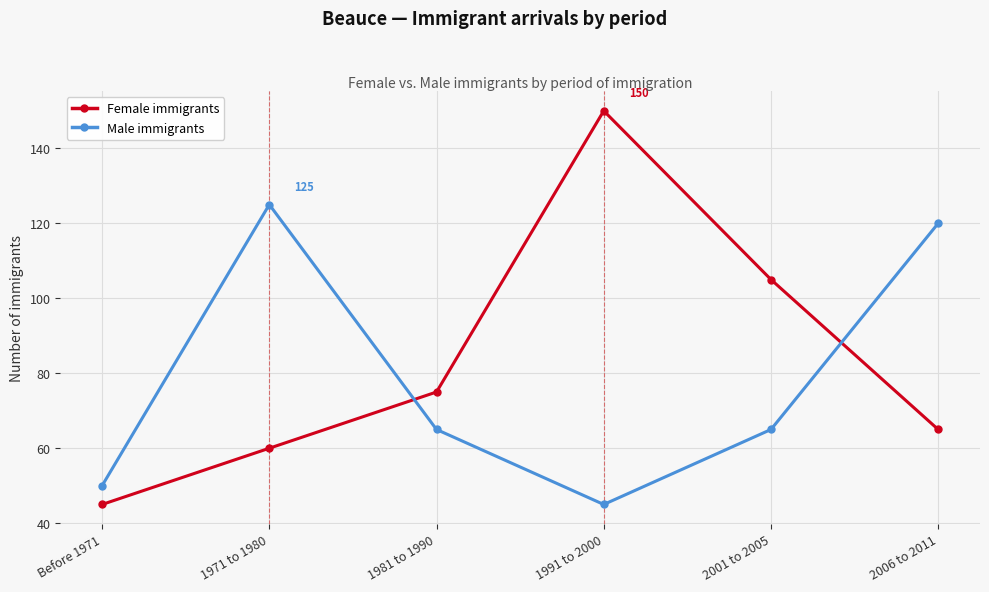

What is the value of the Female immigrants point at the 5th from the left?

105